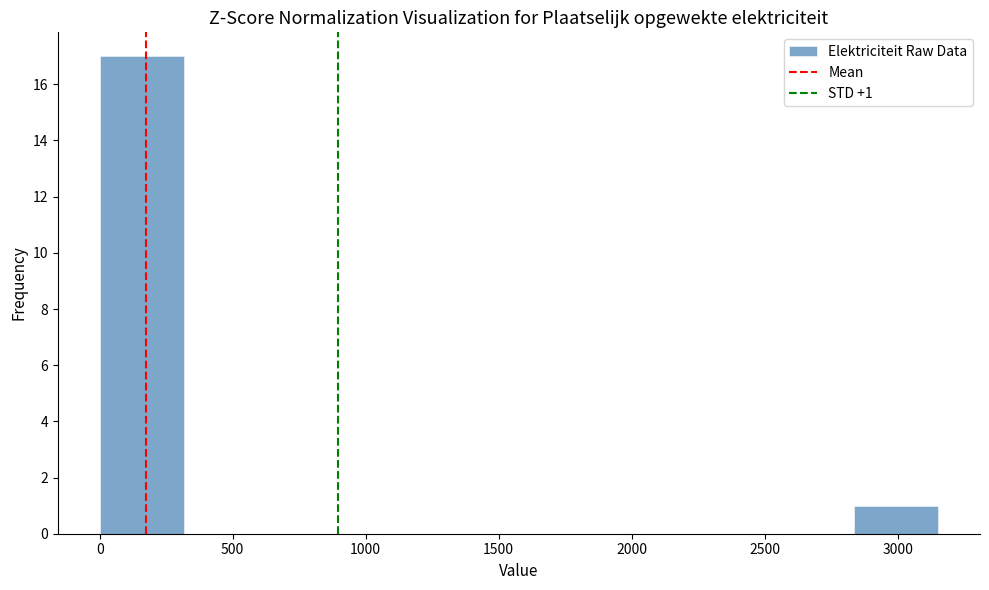

Over which range of the x-axis is the bar tallest?

0 to 300